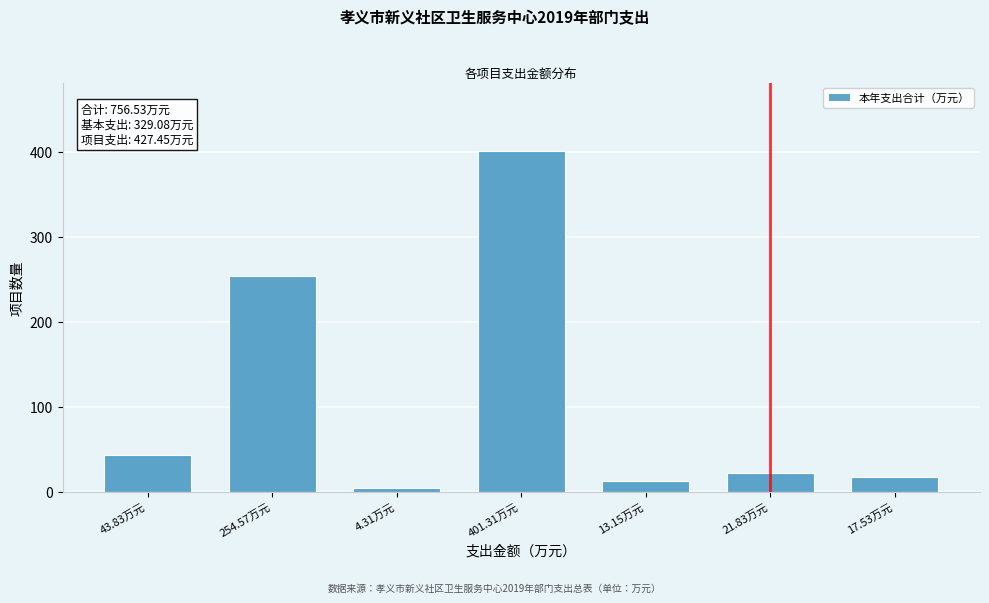

Reading left to right, transcribe all the data shown in this chart.

43.83万元=43.8	254.57万元=254.6	4.31万元=4.3	401.31万元=401.3	13.15万元=13.2	21.83万元=21.8	17.53万元=17.5